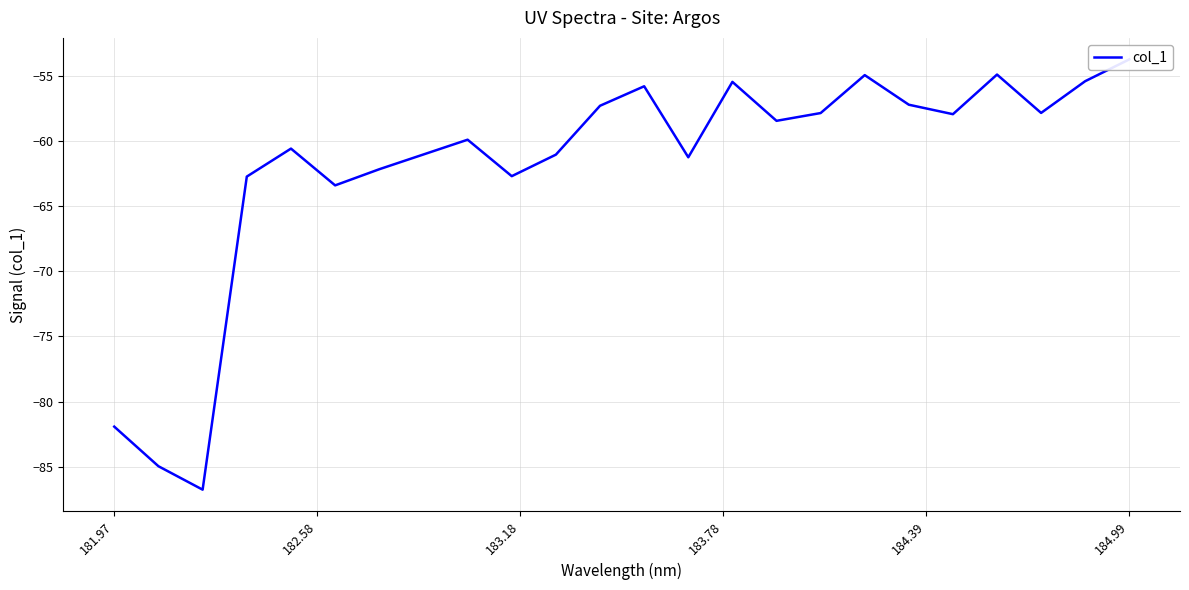

Is this an area chart (filled region under the line)?

No